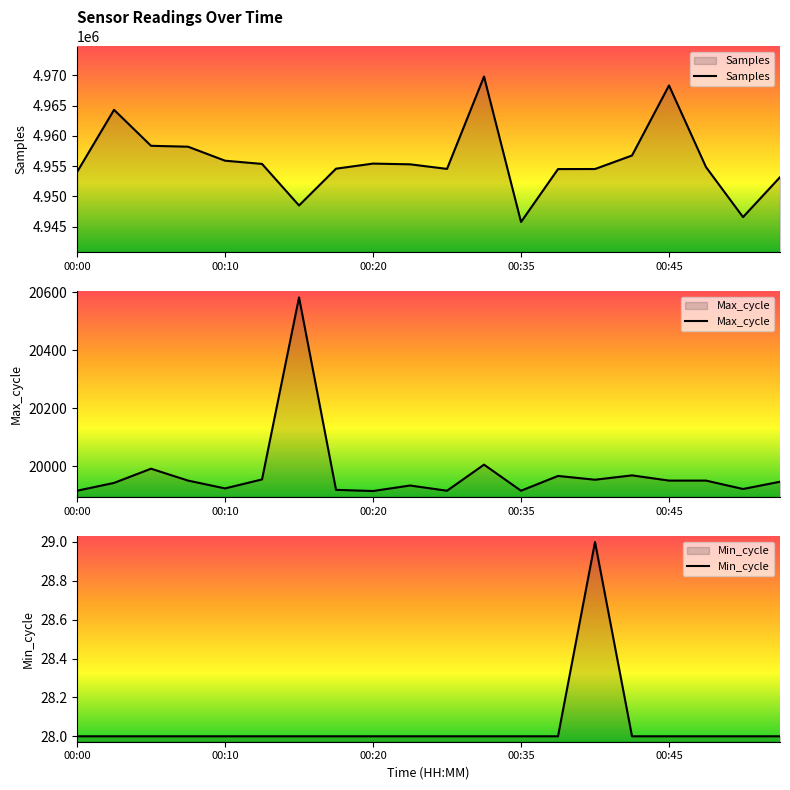

Between 00:25 and 00:40, which series saw the biggest shift?

Samples